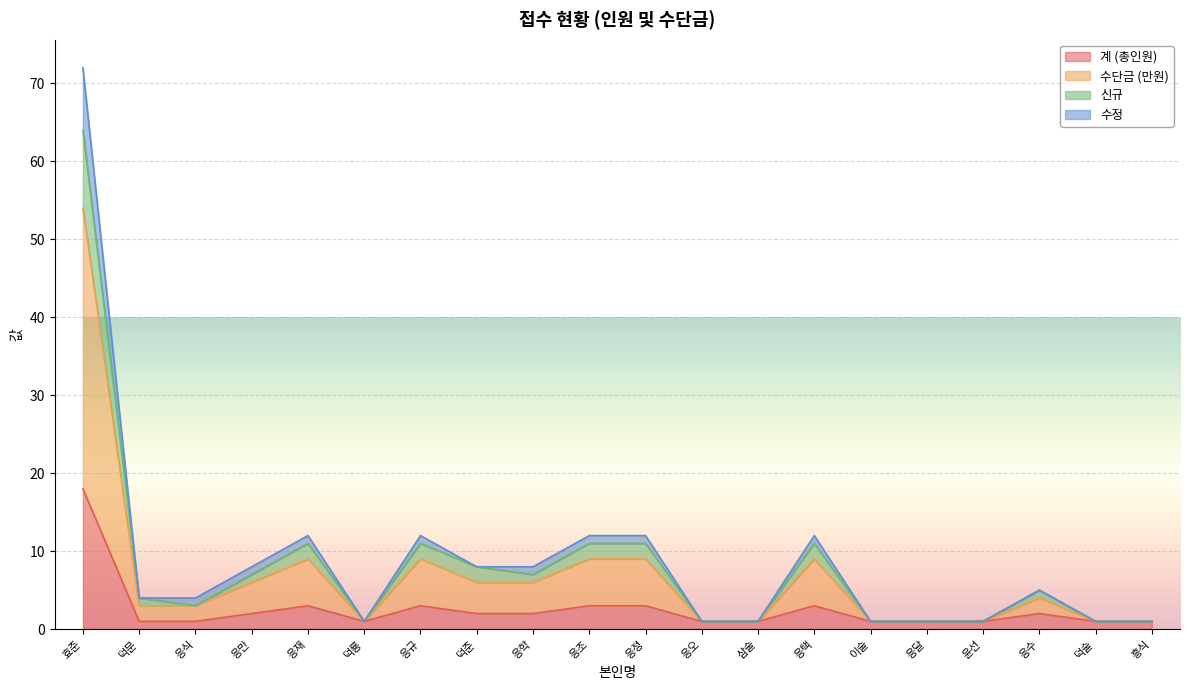

At which label is 수정 closest to 27?

응재